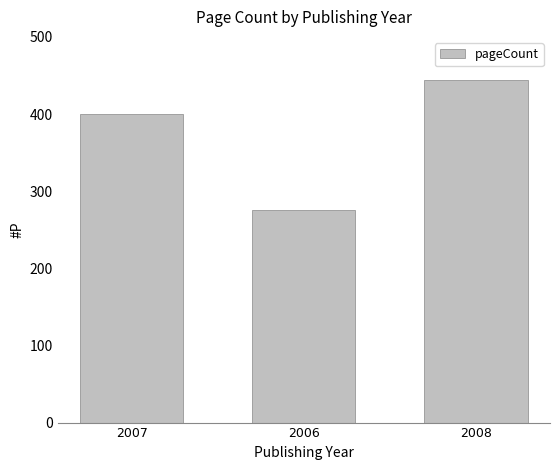

What is the value of the 2nd bar from the left?

276